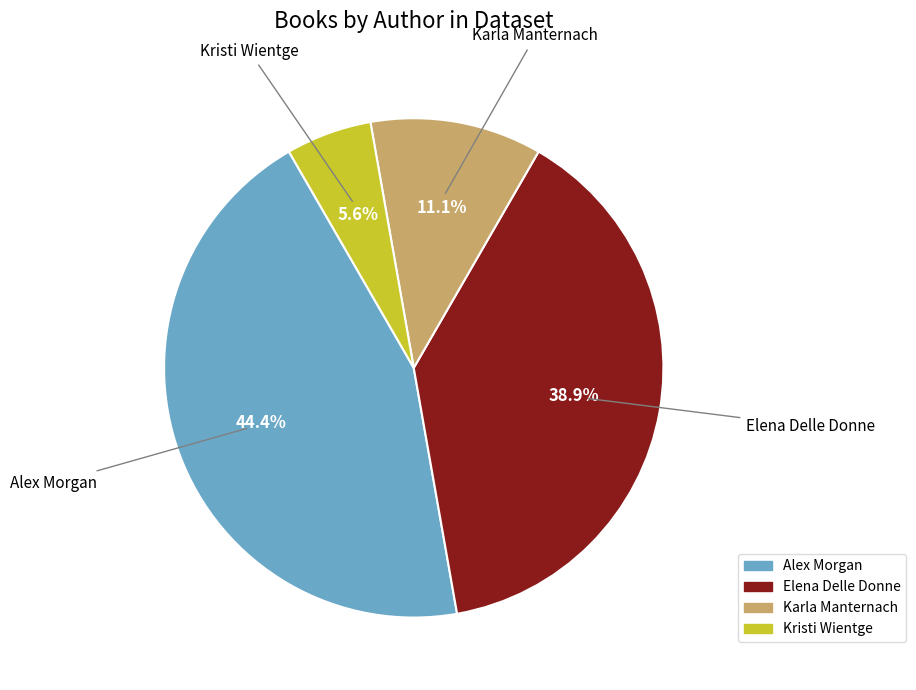

Rank the categories by value from lowest to highest.

Kristi Wientge, Karla Manternach, Elena Delle Donne, Alex Morgan